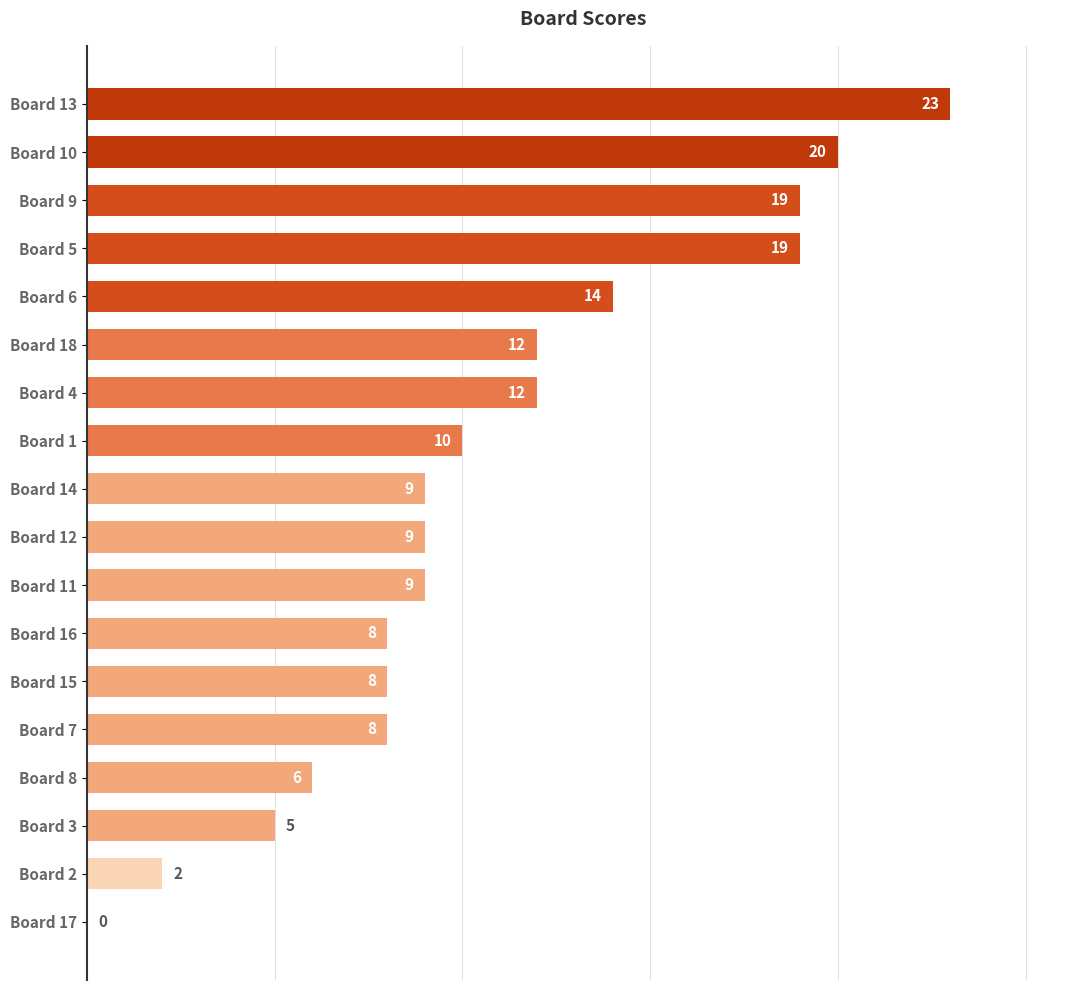

The chart shows a value of 8 at Board 16. True or false?

True